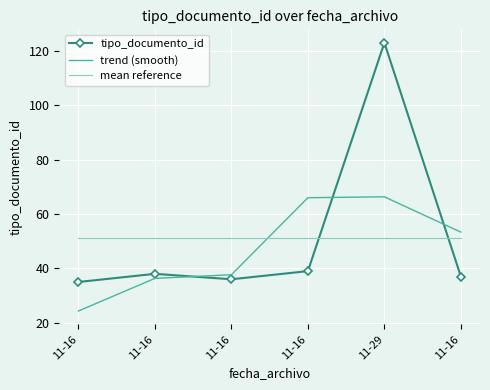

What are all the series names shown in the legend?

tipo_documento_id, trend (smooth), mean reference